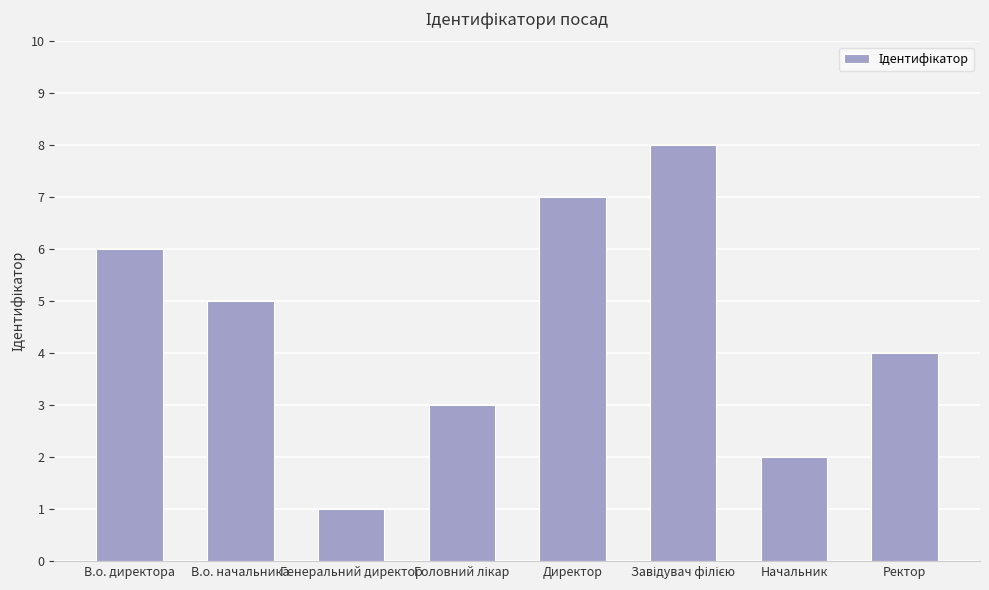

Which has a higher value, Ректор or В.о. начальника?

В.о. начальника